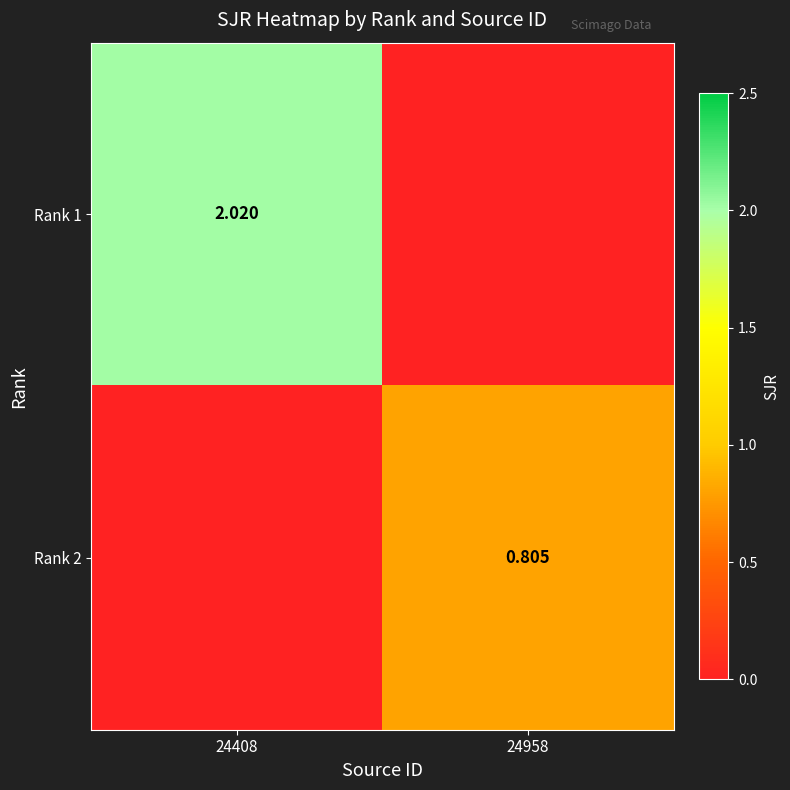

What is the difference between the highest and lowest values at 24408?

2.0